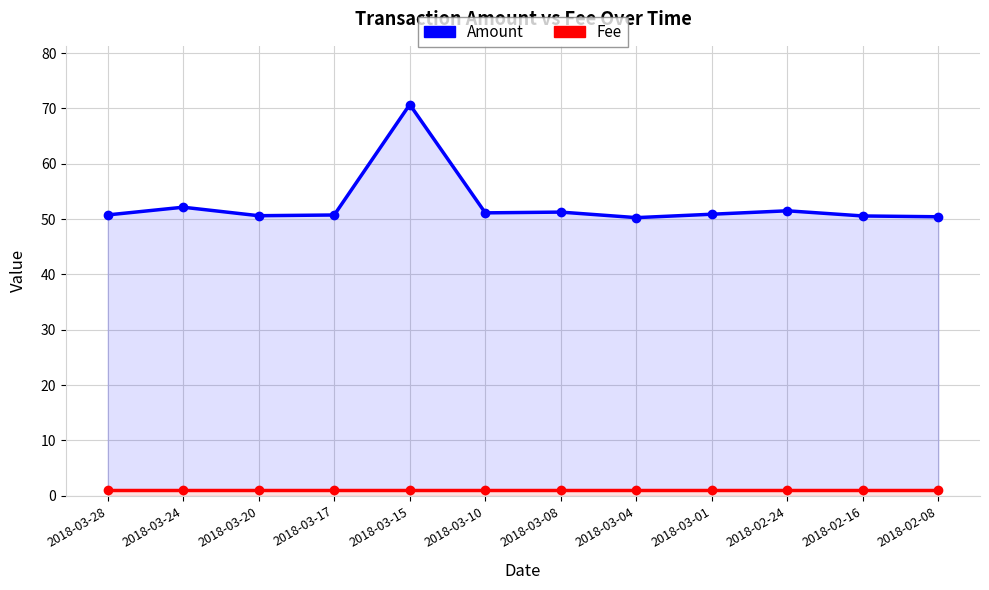

Where is Amount nearest to the value 60?

2018-03-24